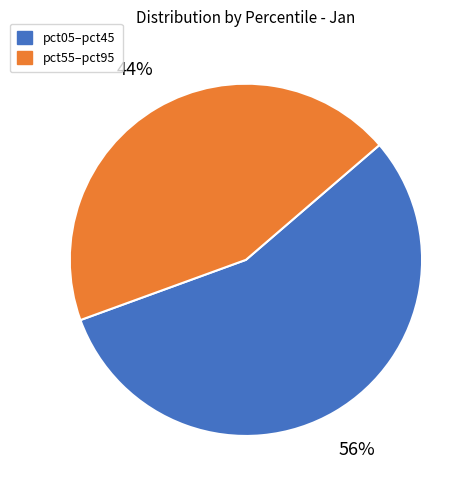

To the nearest percent, what is the average slice percentage?

50%